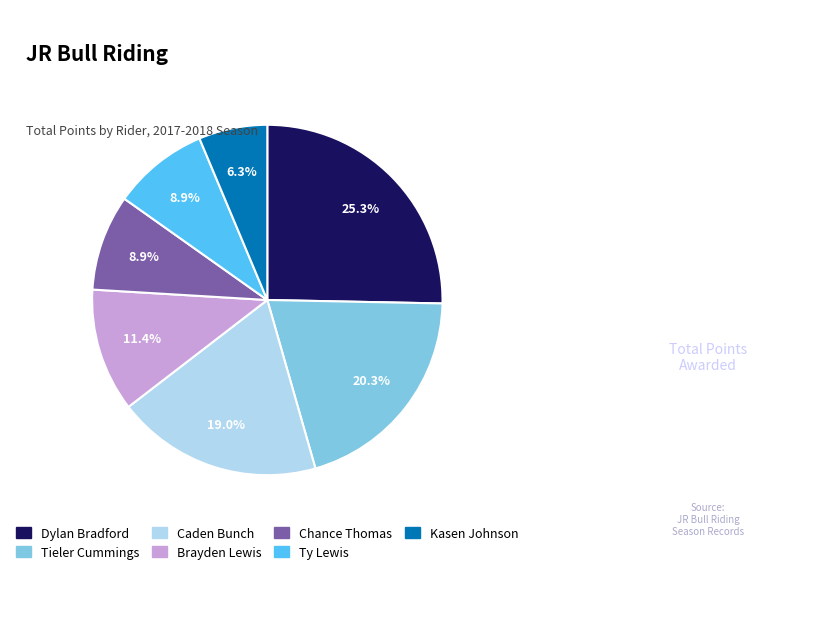

How much of the chart is everything except Brayden Lewis?

88.6%